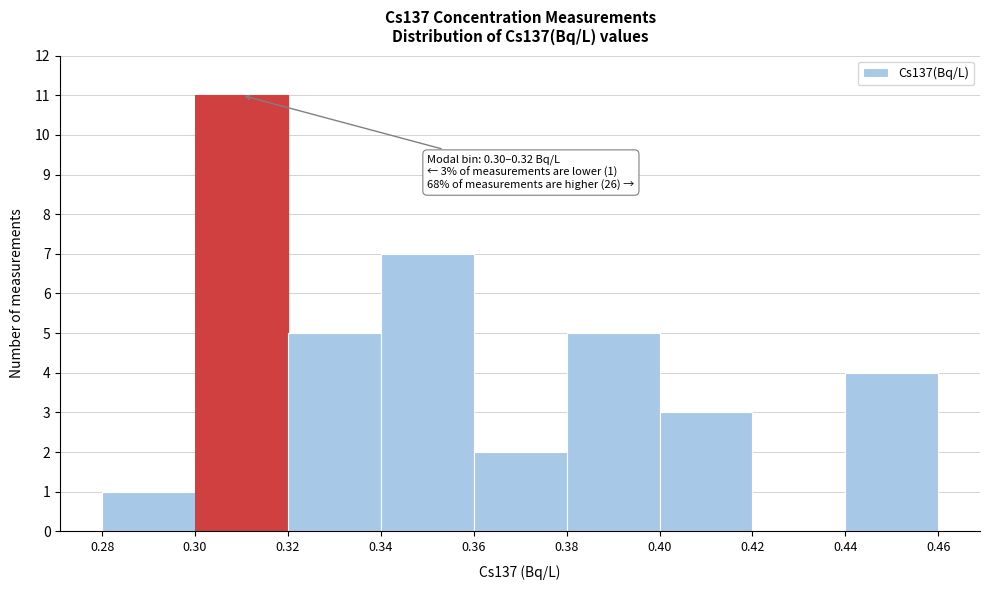

Reading right to left, extract all data points from this chart.

0.44=4	0.42=0	0.40=3	0.38=5	0.36=2	0.34=7	0.32=5	0.30=11	0.28=1